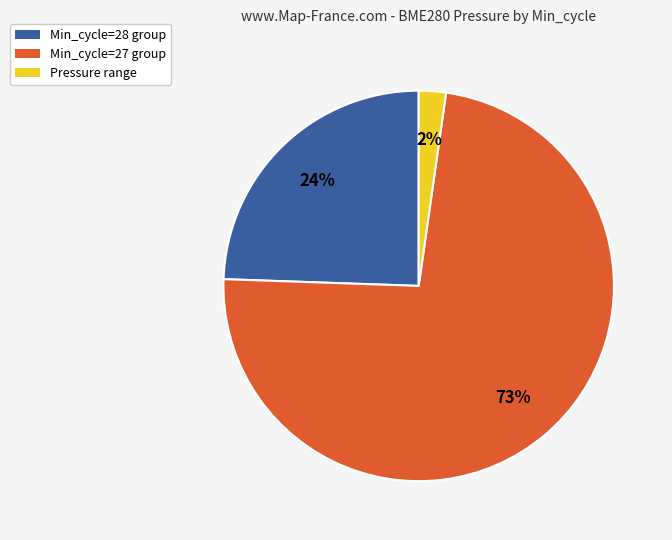

Is there any slice that represents more than half of the pie?

Yes